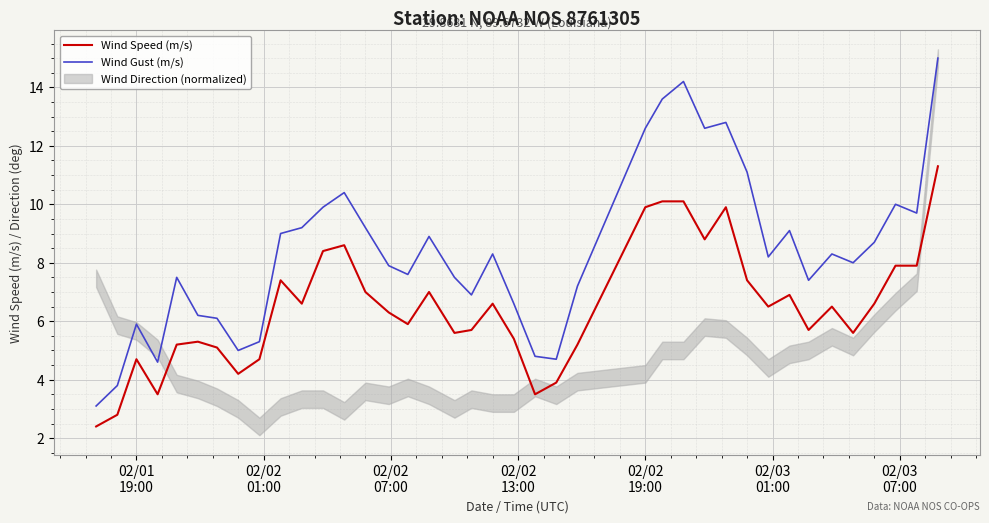

What is the lowest value of the Wind Gust (m/s) series?

3.1